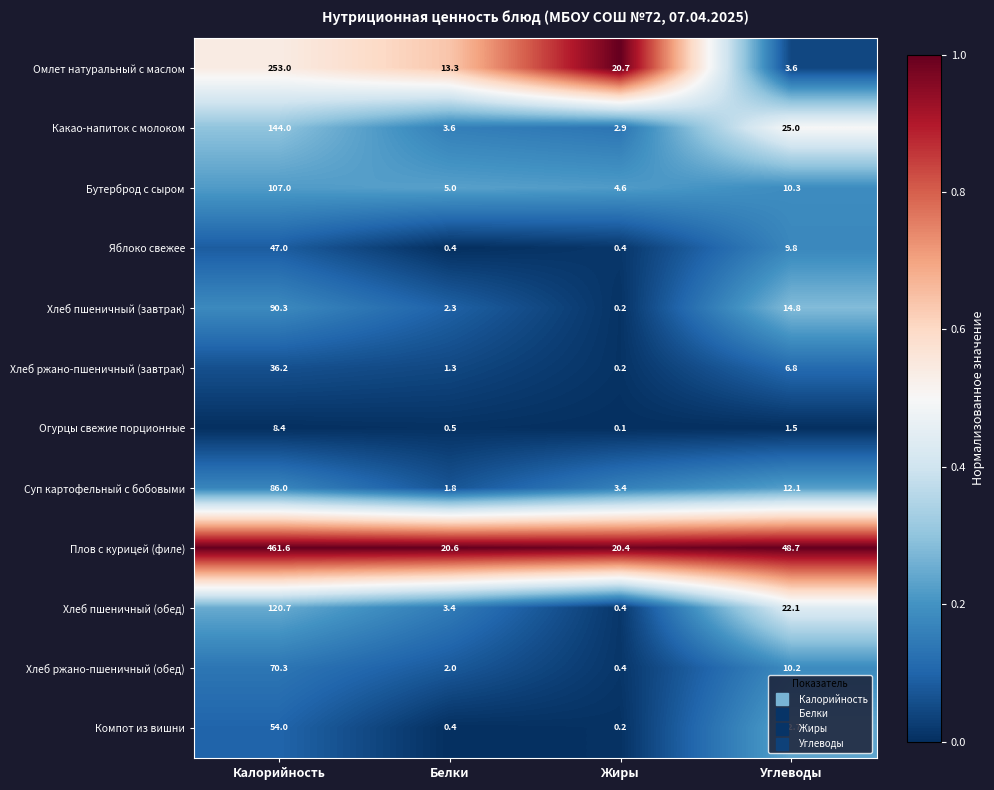

The value of Омлет натуральный с маслом at Углеводы is 3.6. True or false?

True